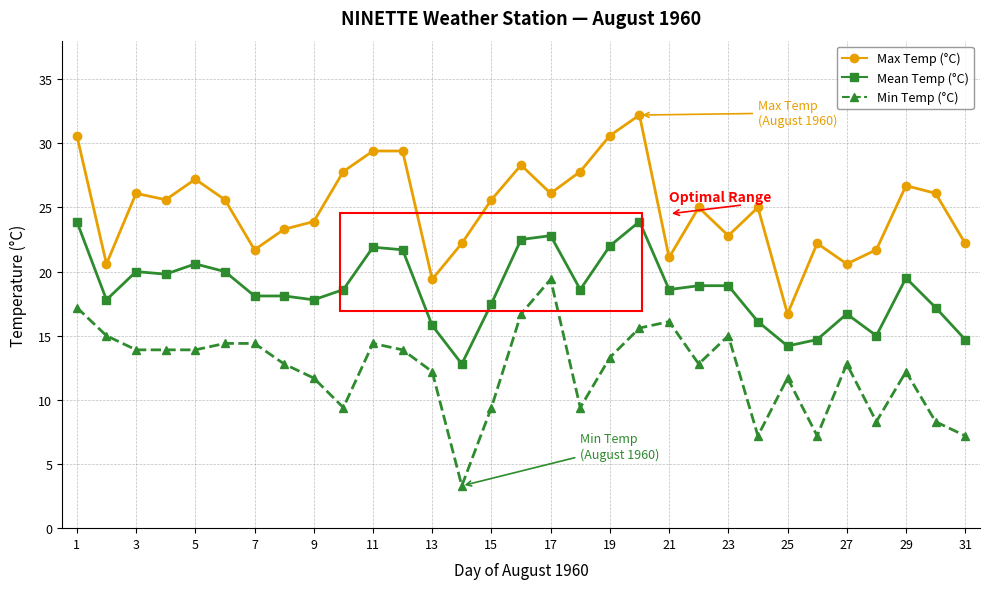

What is the difference between the second highest and second lowest values in the Max Temp (°C) series?

11.2